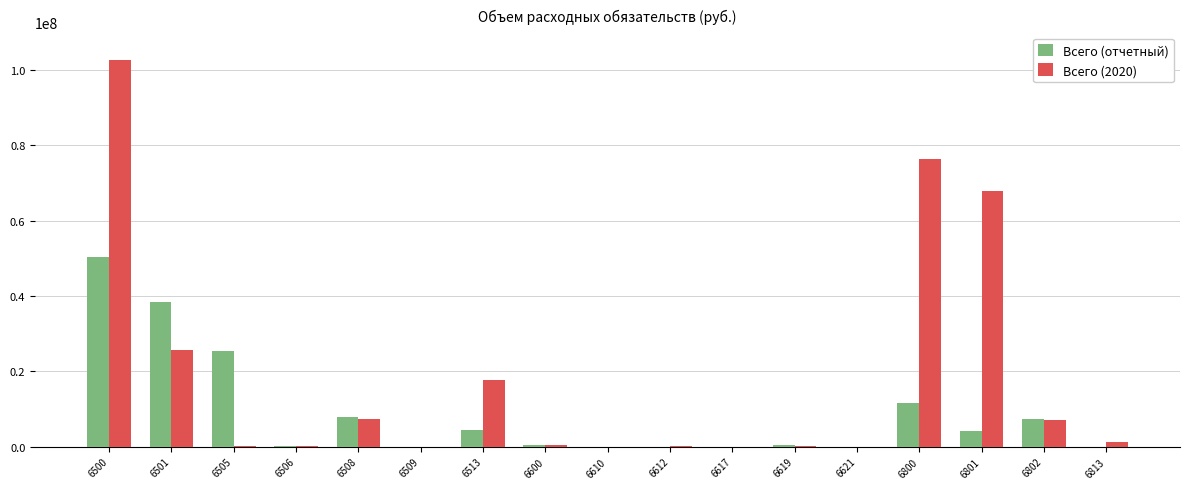

What are all the series names shown in the legend?

Всего (отчетный), Всего (2020)